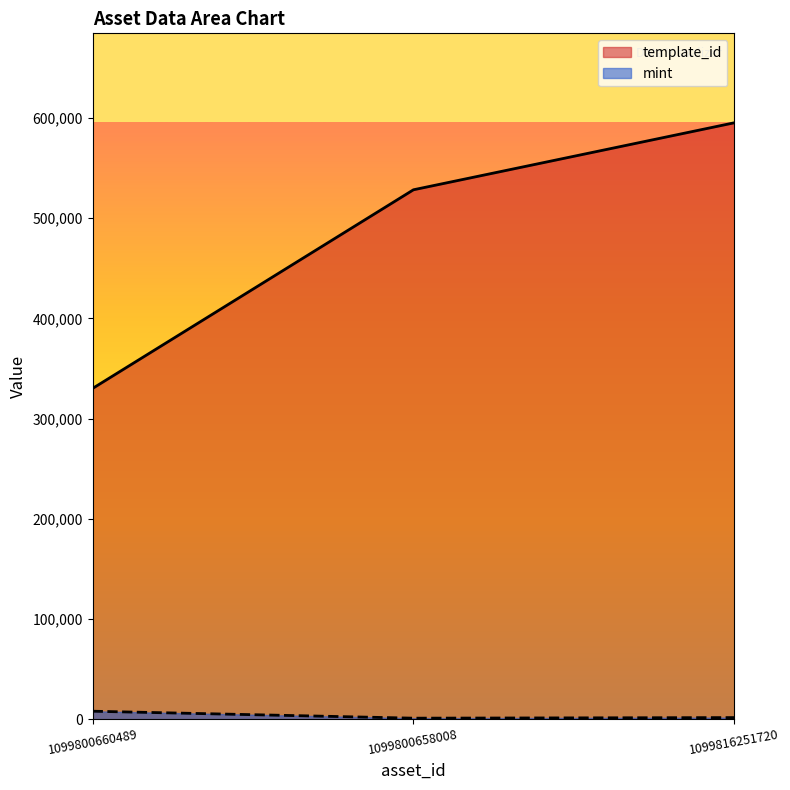

What is the average value of the template_id series?

484576